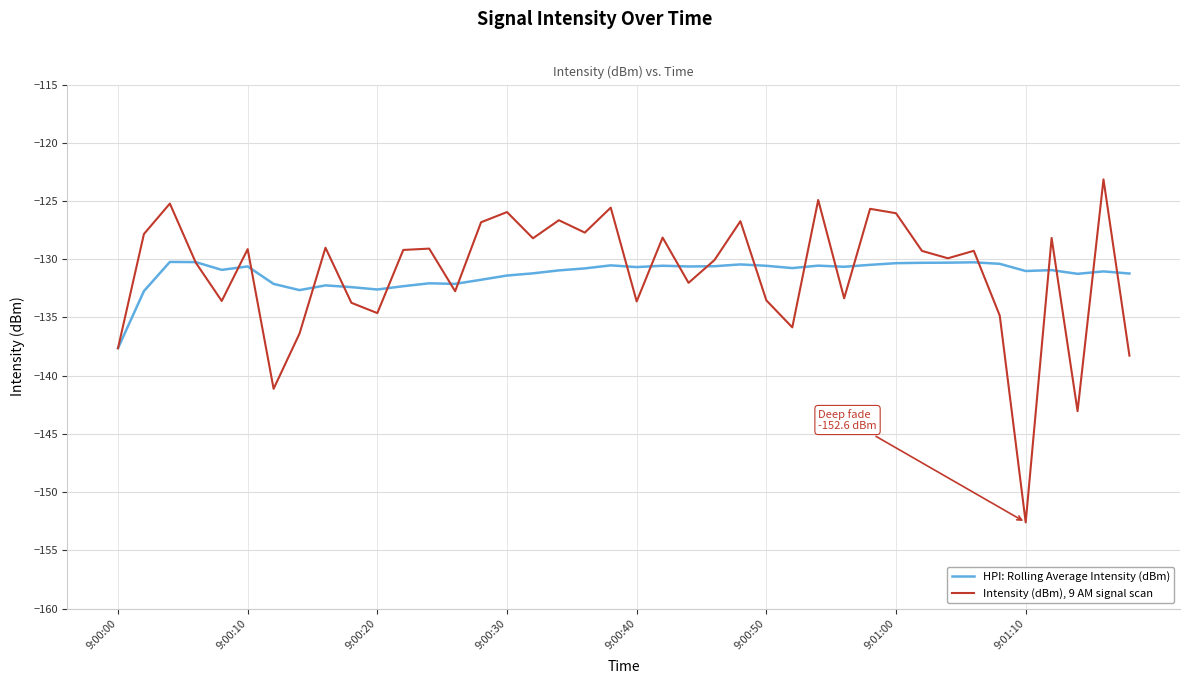

What are all the series names shown in the legend?

HPI: Rolling Average Intensity (dBm), Intensity (dBm), 9 AM signal scan